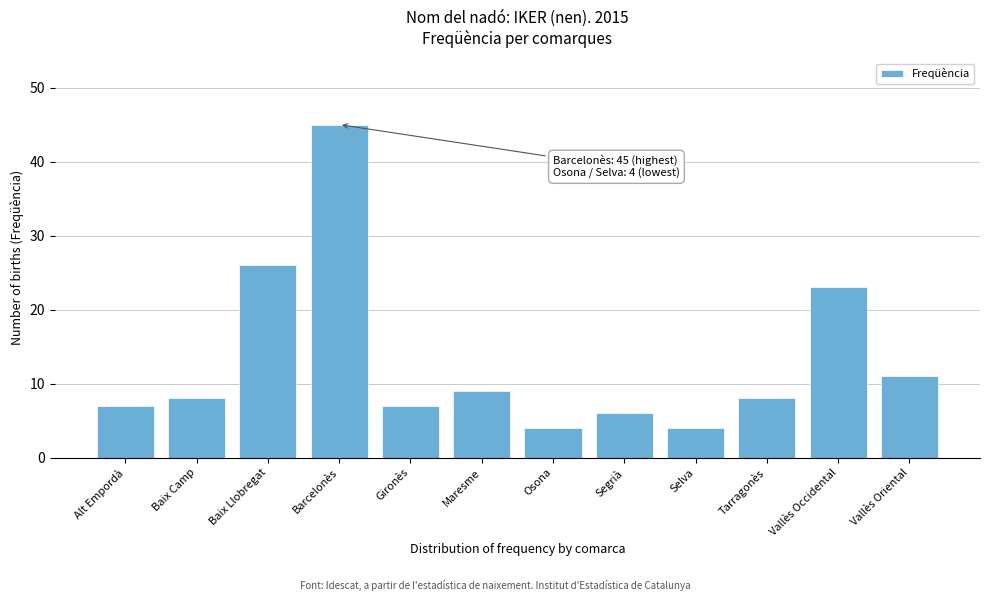

Reading left to right, what are all the values shown in this chart?

Alt Empordà=7	Baix Camp=8	Baix Llobregat=26	Barcelonès=45	Gironès=7	Maresme=9	Osona=4	Segrià=6	Selva=4	Tarragonès=8	Vallès Occidental=23	Vallès Oriental=11